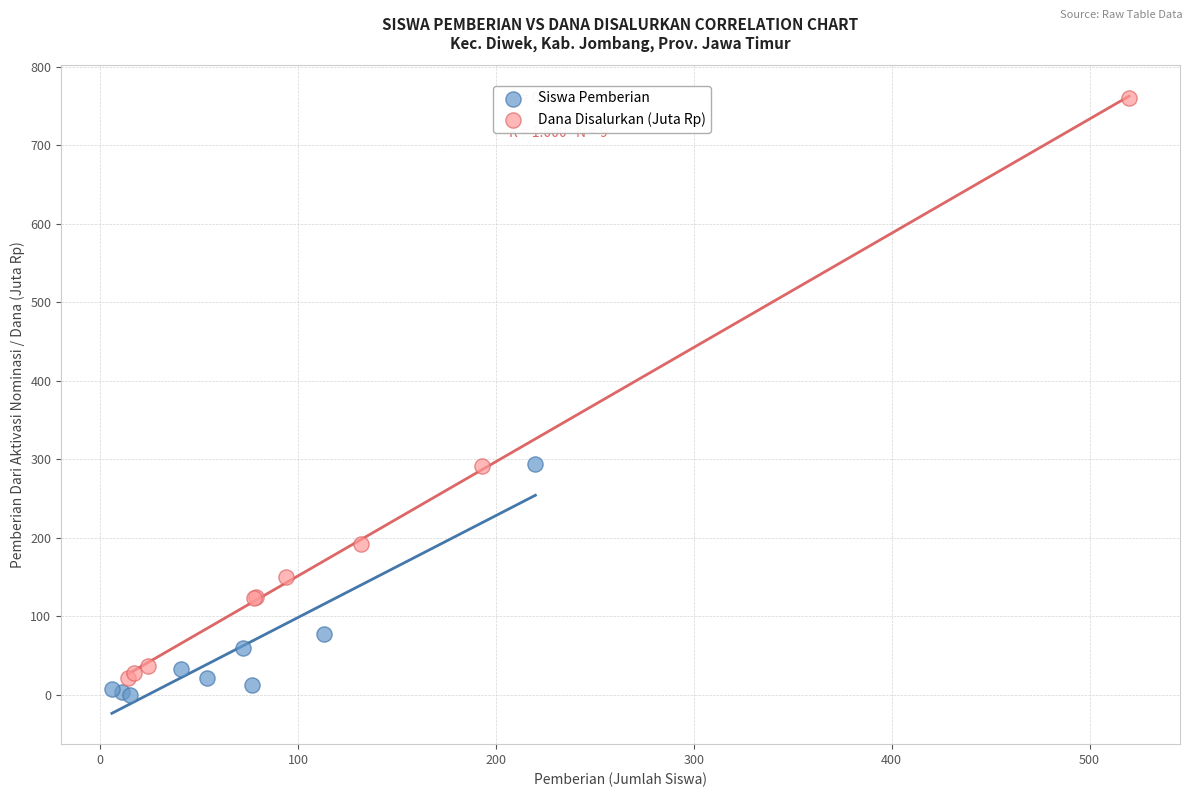

Which series has the largest Y range (max minus min)?

Dana Disalurkan (Juta Rp)